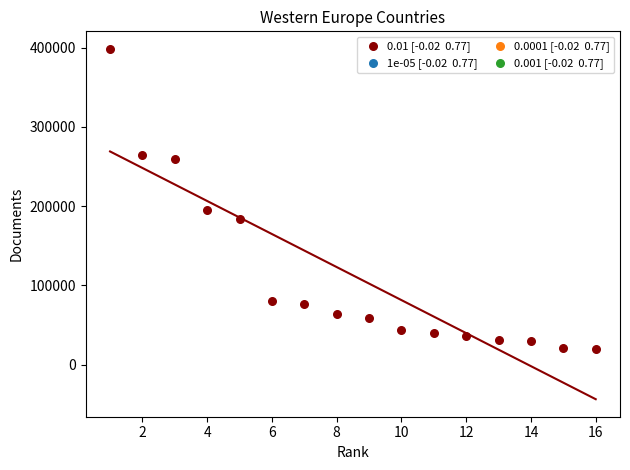

What is the range of X values (max minus min)?

15